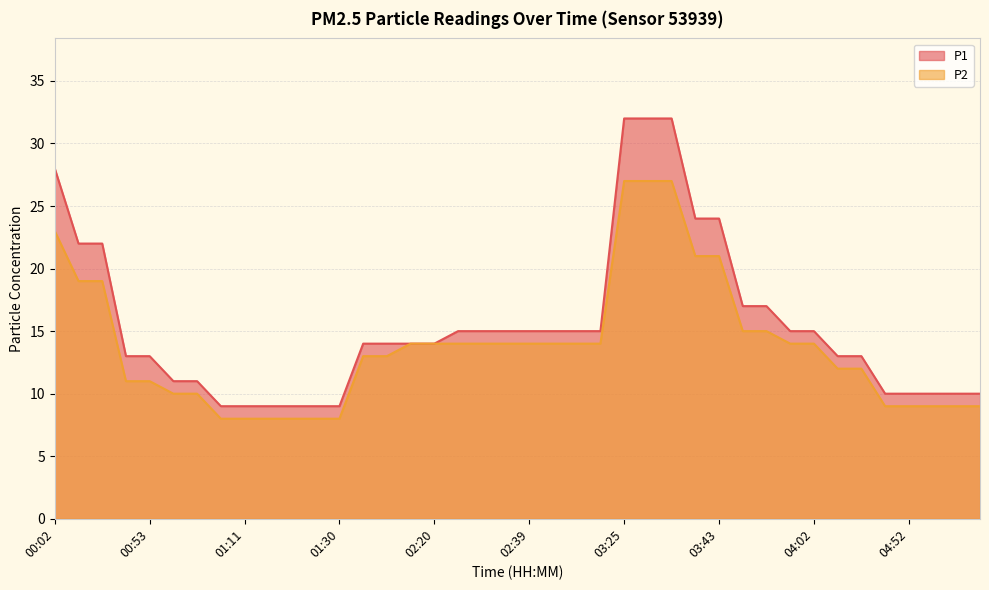

True or false: P2 and P1 cross at least once.

False